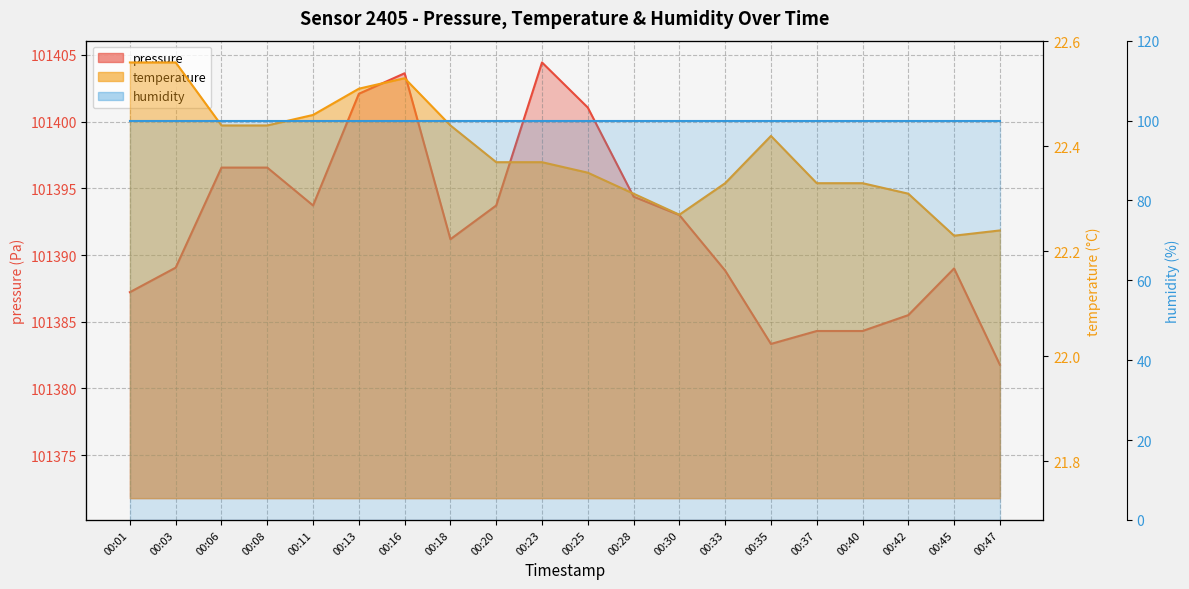

Where is the first local maximum for pressure?

00:16